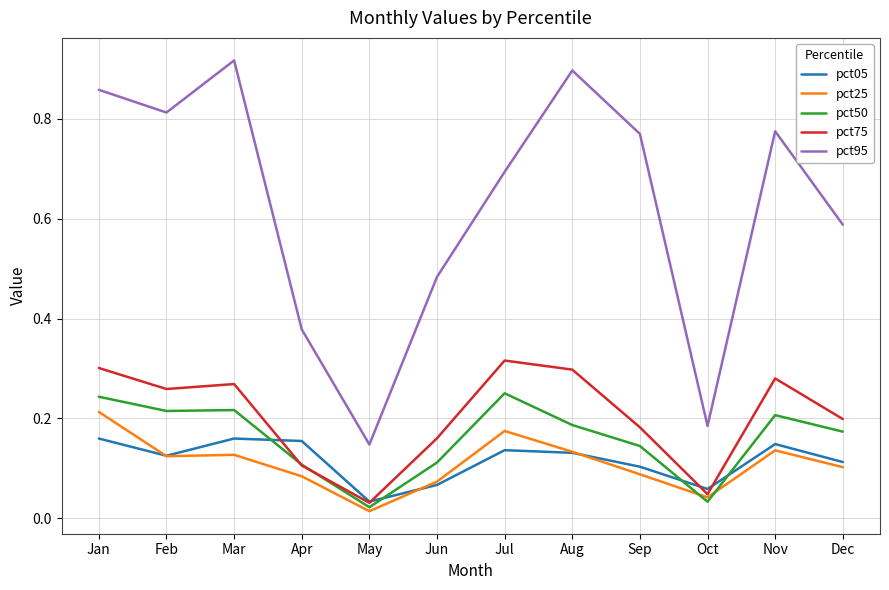

True or false: pct50 has a value of 0.1 at Sep.

True